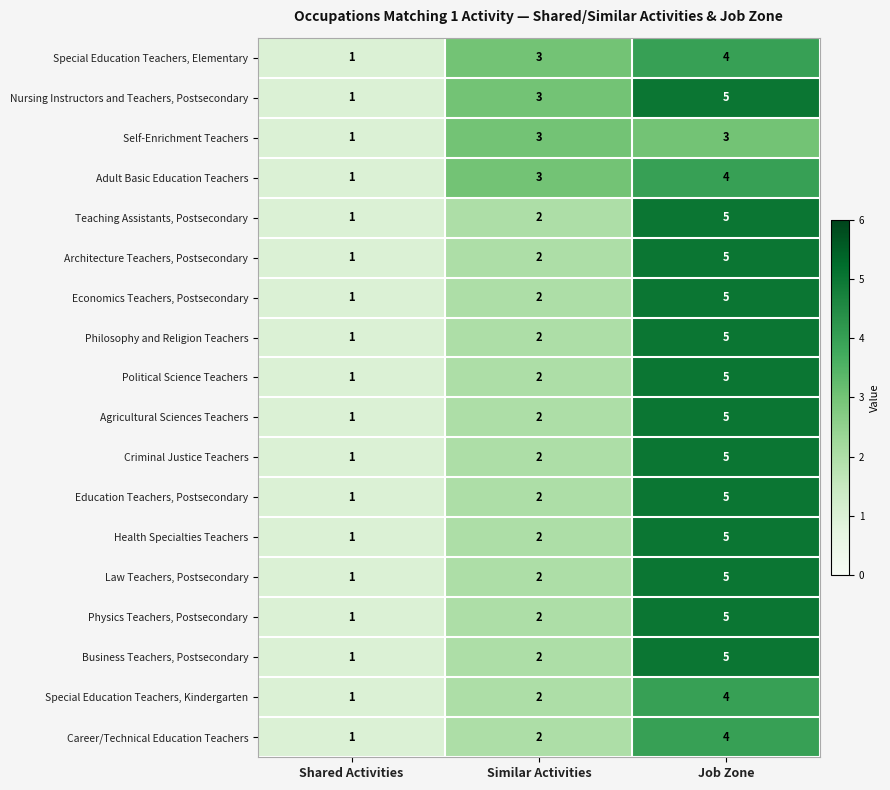

The Philosophy and Religion Teachers series shows 5 at Job Zone. True or false?

True